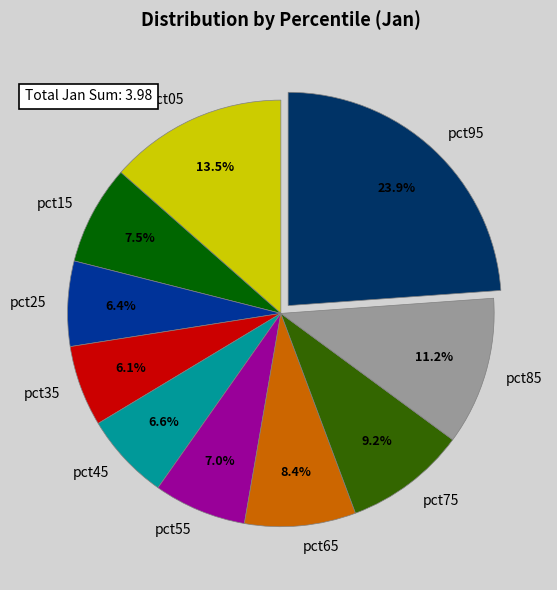

Is the sum of pct65 and pct35 greater than half?

No